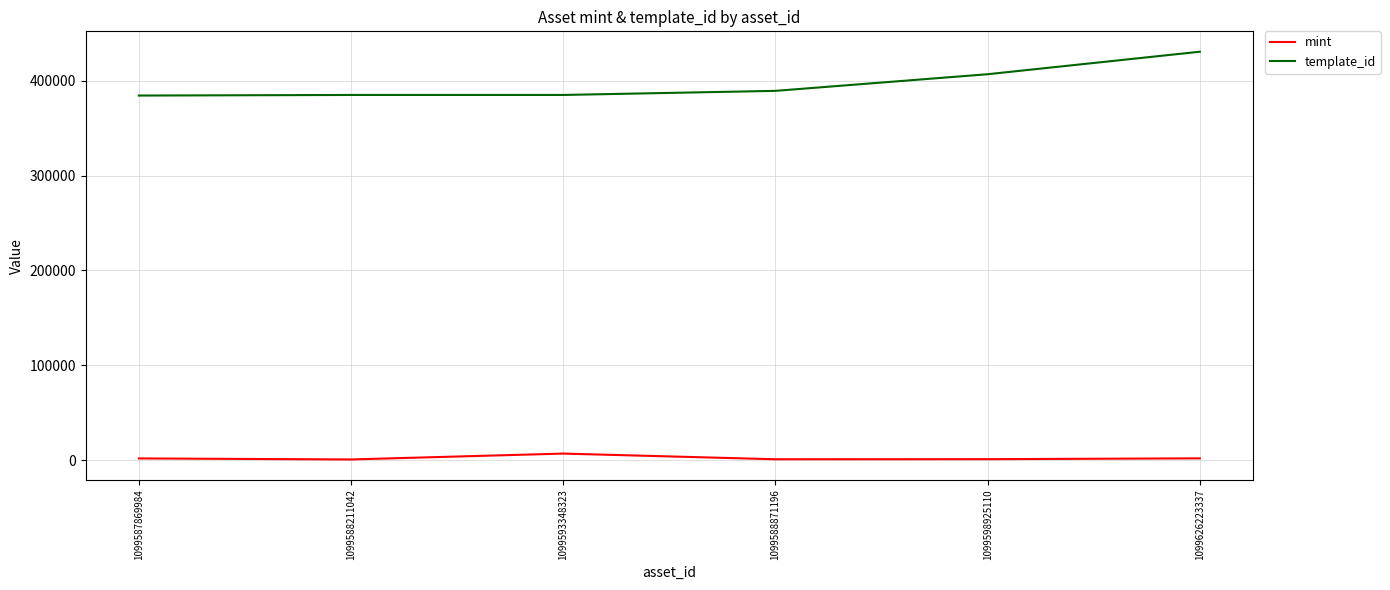

Rank the series at 1099593348323 from highest to lowest value.

template_id, mint